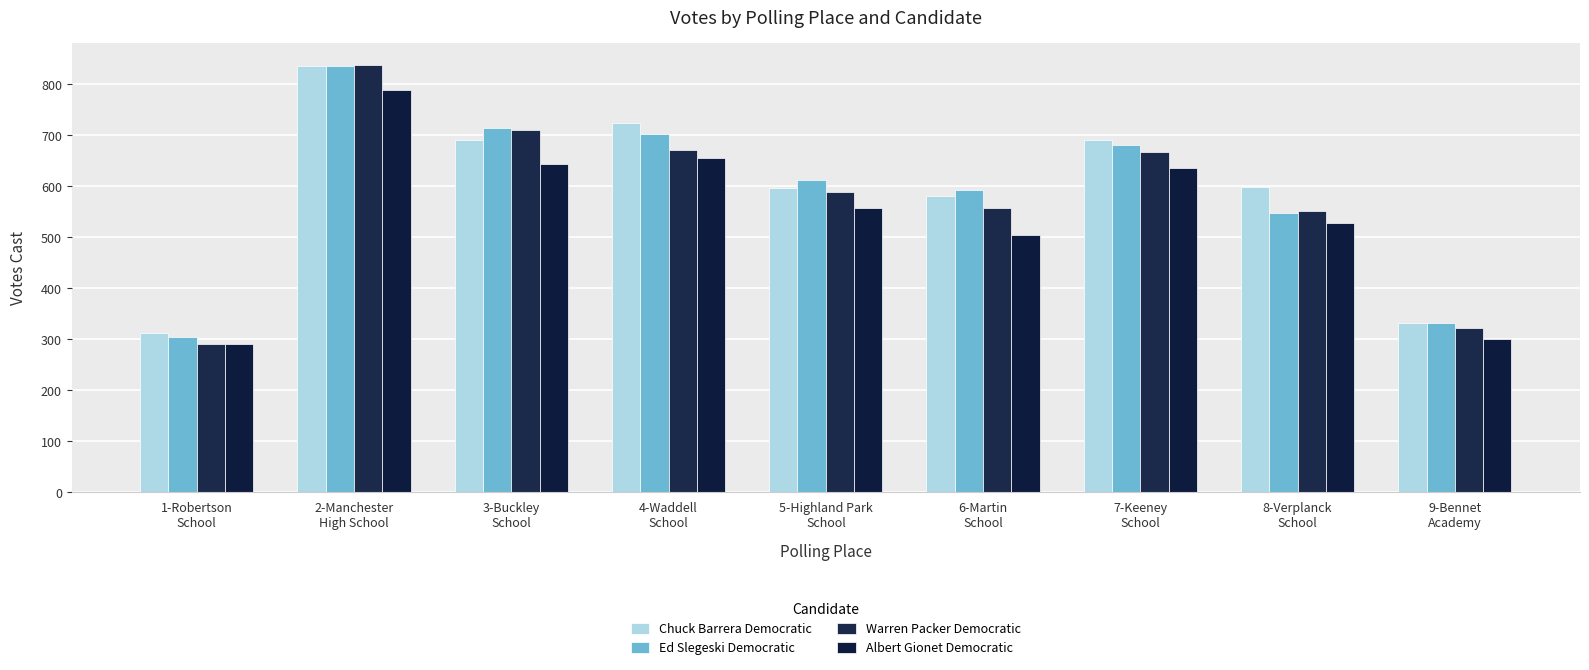

What is the value of the Chuck Barrera Democratic bar at the 8th from the left?

599